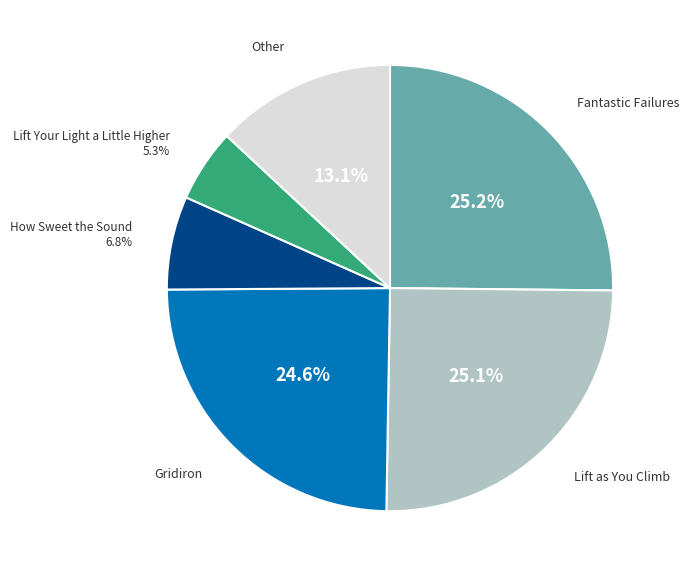

Does any single category account for the majority?

No